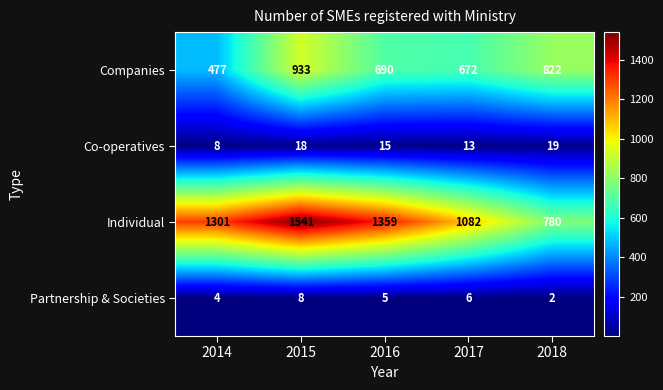

What is the difference between the maximum and second lowest values in the Individual series?

459